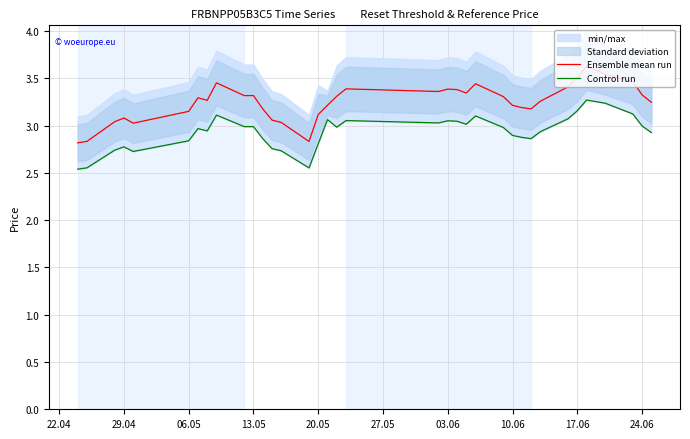

What is the maximum value for Ensemble mean run?

3.6